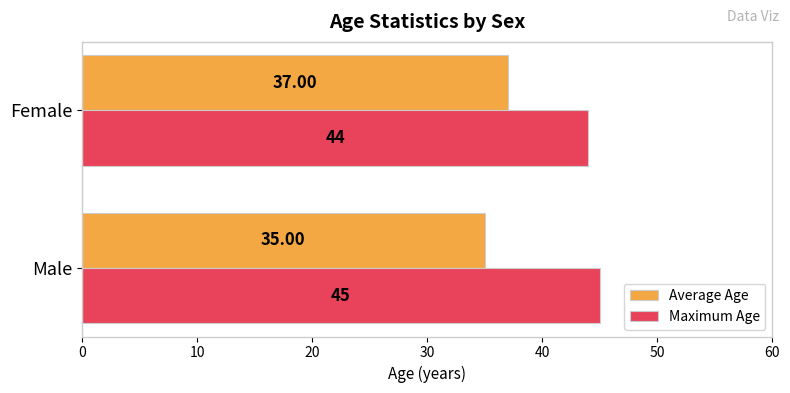

Count the Maximum Age values in the range 44 to 45.

2